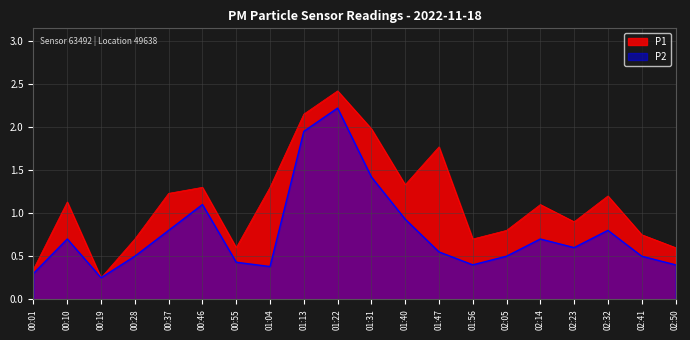

Reading left to right, transcribe all the data shown in this chart.

P1: 0.3	1.1	0.2	0.7	1.2	1.3	0.6	1.3	2.1	2.4	2.0	1.3	1.8	0.7	0.8	1.1	0.9	1.2	0.8	0.6
P2: 0.3	0.7	0.2	0.5	0.8	1.1	0.4	0.4	1.9	2.2	1.4	0.9	0.6	0.4	0.5	0.7	0.6	0.8	0.5	0.4